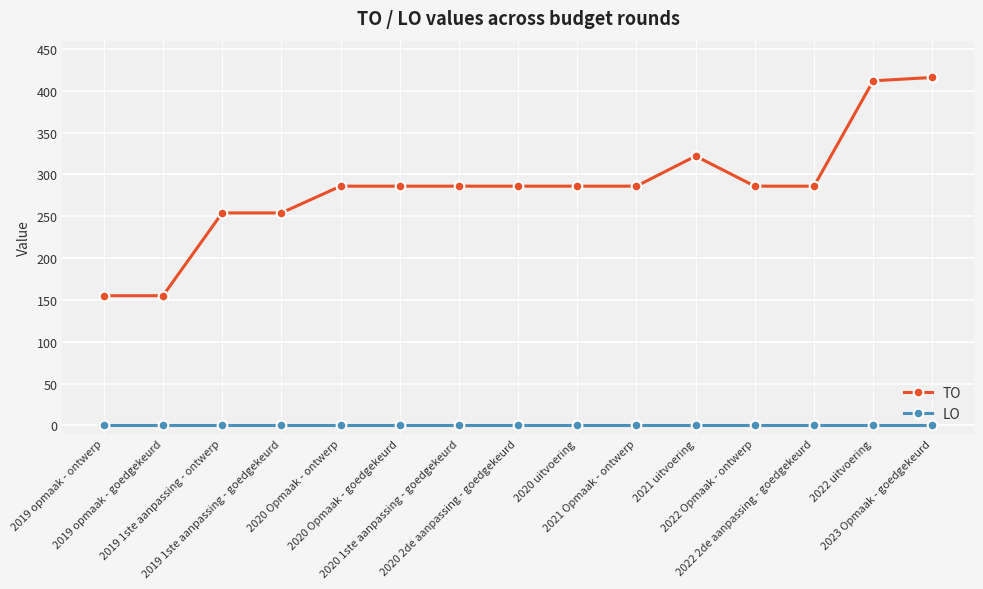

What is the maximum value shown in the chart?

416